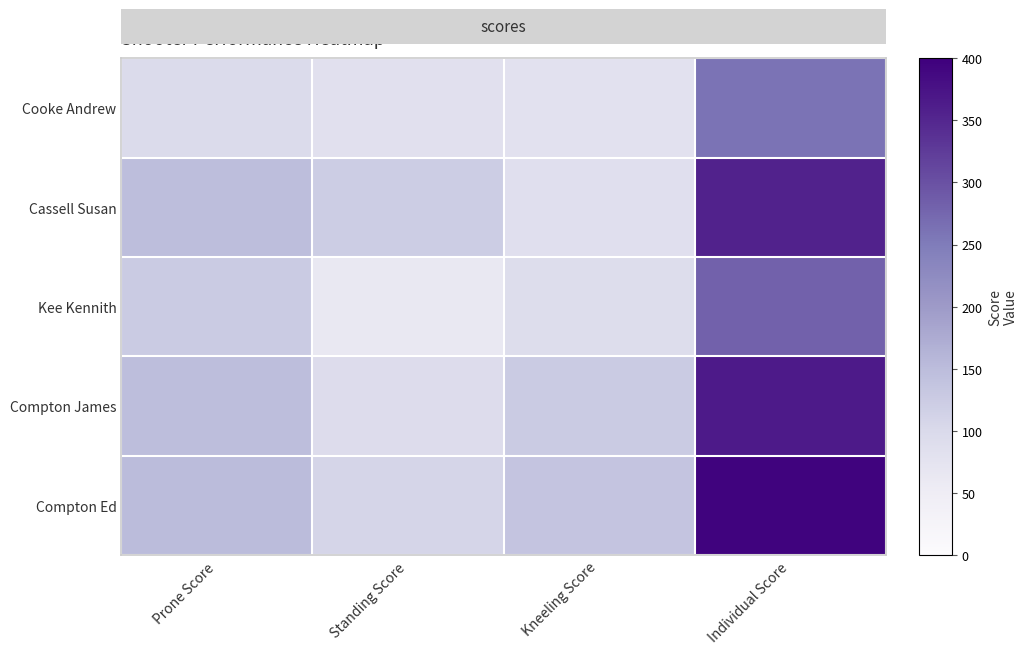

Reading left to right, transcribe all the data shown in this chart.

Compton Ed: Prone Score=150	Standing Score=109	Kneeling Score=136	Individual Score=395
Compton James: Prone Score=147	Standing Score=93	Kneeling Score=125	Individual Score=365
Kee Kennith: Prone Score=125	Standing Score=63	Kneeling Score=92	Individual Score=280
Cassell Susan: Prone Score=148	Standing Score=122	Kneeling Score=85	Individual Score=355
Cooke Andrew: Prone Score=97	Standing Score=83	Kneeling Score=80	Individual Score=260